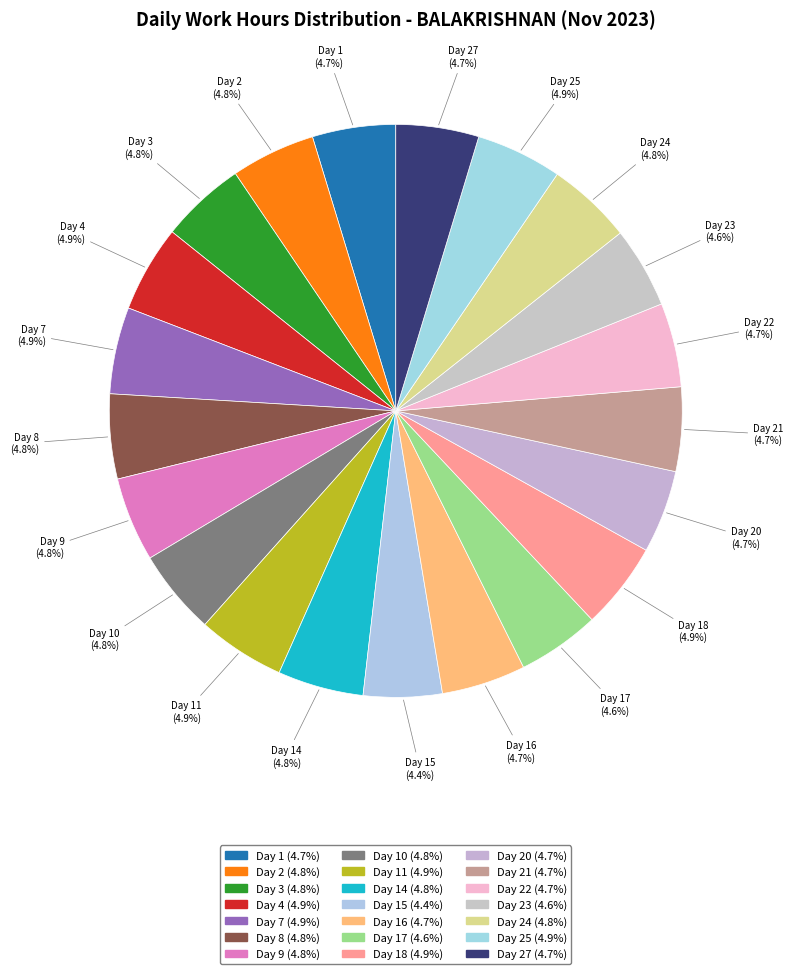

To the nearest percent, what portion does Day 3 represent?

5%